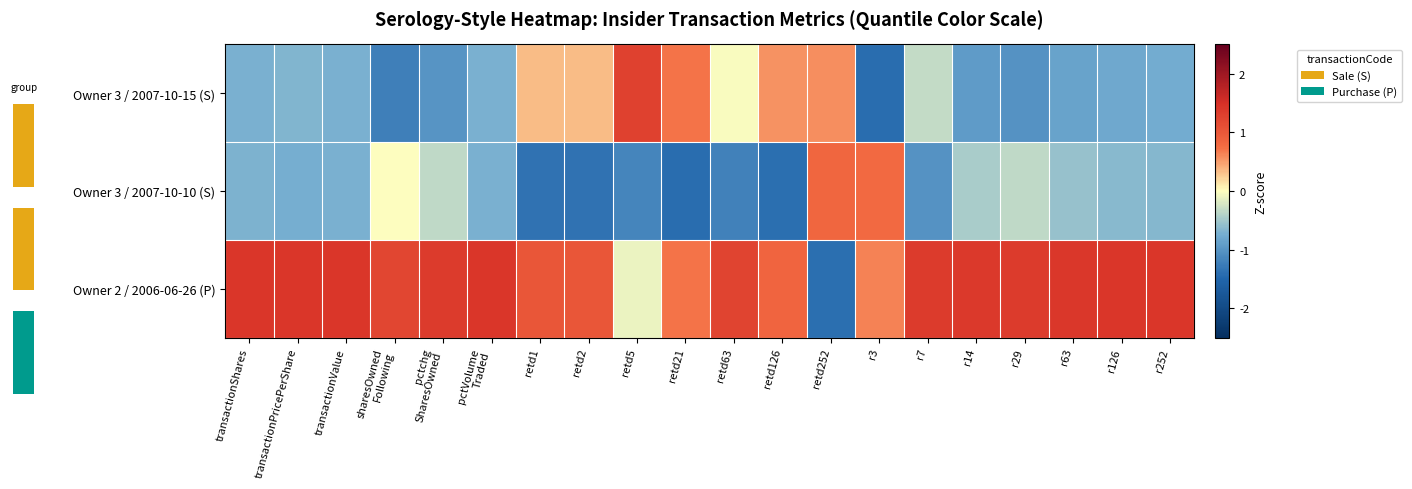

Reading right to left, extract all data points from this chart.

Owner 3 / 2007-10-15 (S): r252=-0.8	r126=-0.8	r63=-0.9	r29=-1.0	r14=-0.9	r7=-0.3	r3=-1.4	retd252=0.6	retd126=0.6	retd63=-0.0	retd21=0.7	retd5=1.3	retd2=0.3	retd1=0.3	pctVolume
Traded=-0.7	pctchg
SharesOwned=-1.0	sharesOwned
Following=-1.2	transactionValue=-0.7	transactionPricePerShare=-0.7	transactionShares=-0.7
Owner 3 / 2007-10-10 (S): r252=-0.7	r126=-0.6	r63=-0.5	r29=-0.3	r14=-0.5	r7=-1.0	r3=0.8	retd252=0.8	retd126=-1.4	retd63=-1.2	retd21=-1.4	retd5=-1.2	retd2=-1.4	retd1=-1.4	pctVolume
Traded=-0.7	pctchg
SharesOwned=-0.3	sharesOwned
Following=-0.0	transactionValue=-0.7	transactionPricePerShare=-0.7	transactionShares=-0.7
Owner 2 / 2006-06-26 (P): r252=1.4	r126=1.4	r63=1.4	r29=1.4	r14=1.4	r7=1.4	r3=0.6	retd252=-1.4	retd126=0.9	retd63=1.2	retd21=0.7	retd5=-0.1	retd2=1.0	retd1=1.0	pctVolume
Traded=1.4	pctchg
SharesOwned=1.4	sharesOwned
Following=1.2	transactionValue=1.4	transactionPricePerShare=1.4	transactionShares=1.4